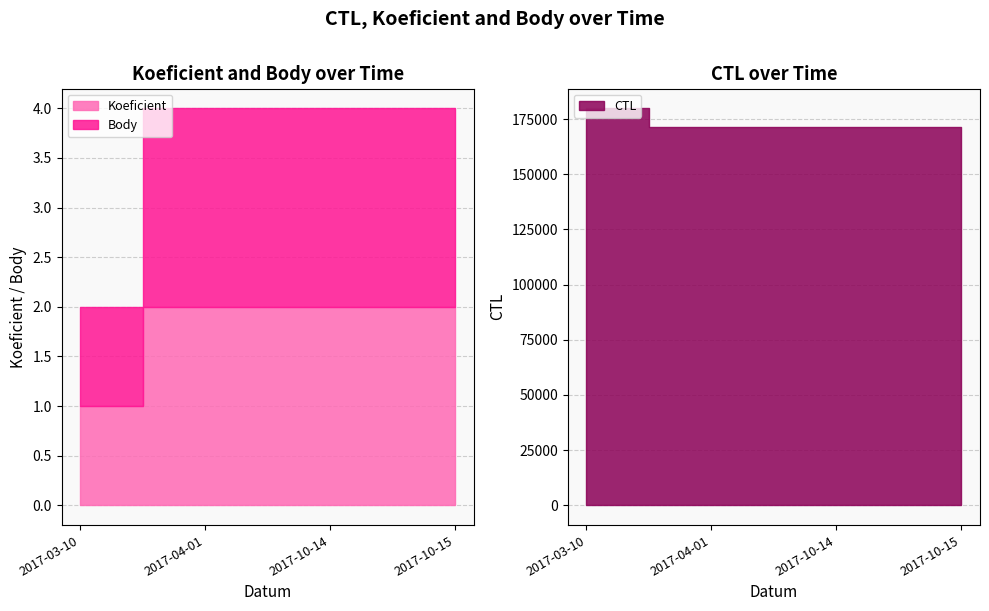

Which category has the highest value across all series?

2017-03-10